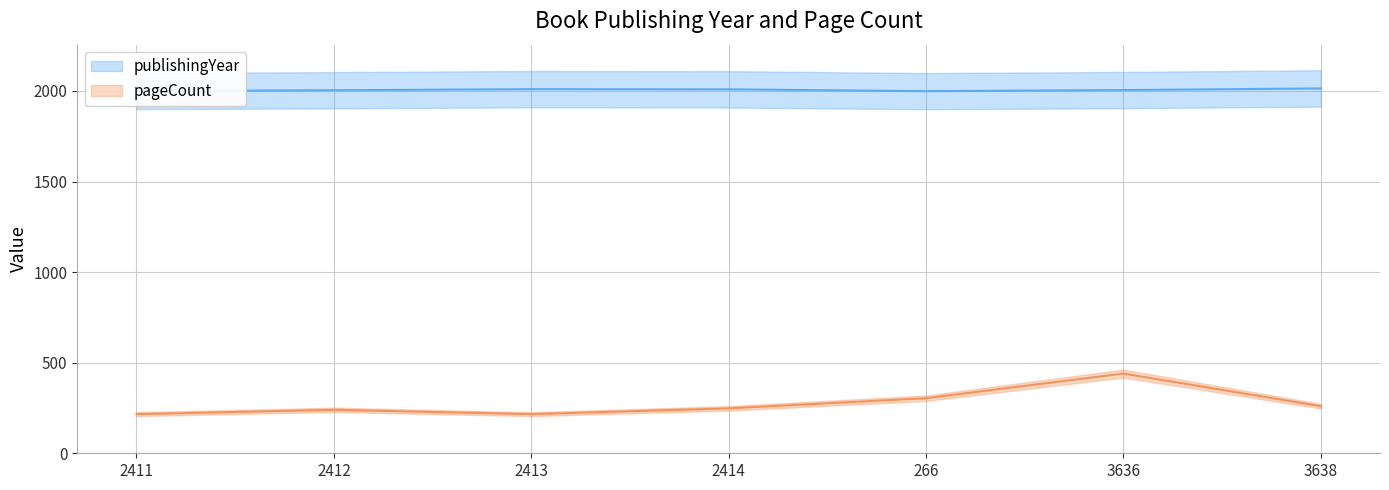

Between 2413 and 266, which series saw the biggest shift?

pageCount